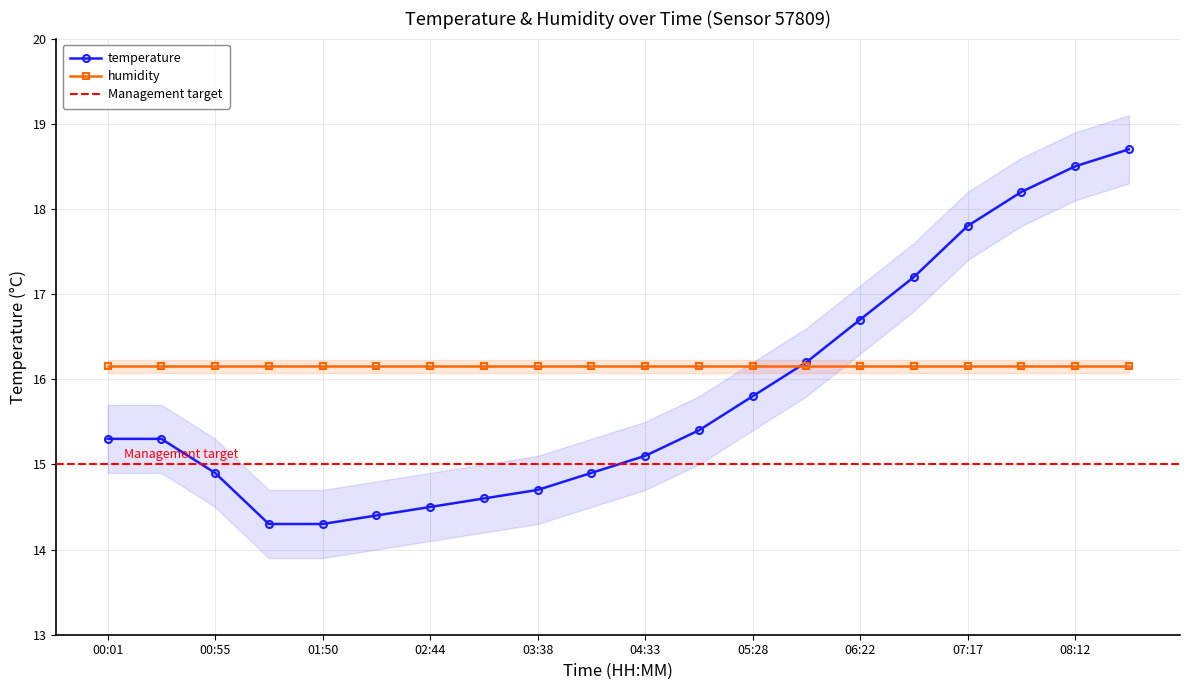

What is the change in value from 04:06 to 05:00?

+0.5